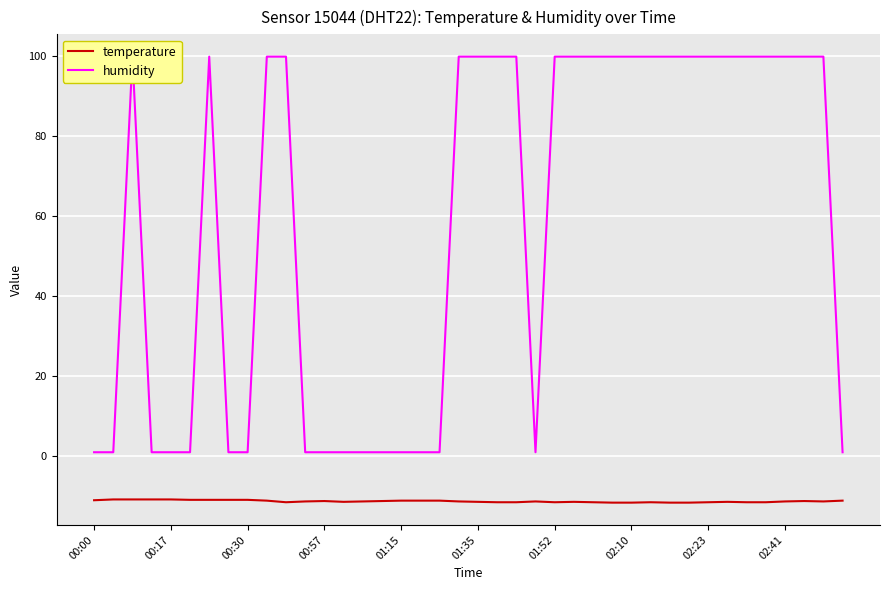

The temperature series shows -11.2 at 00:57. True or false?

True